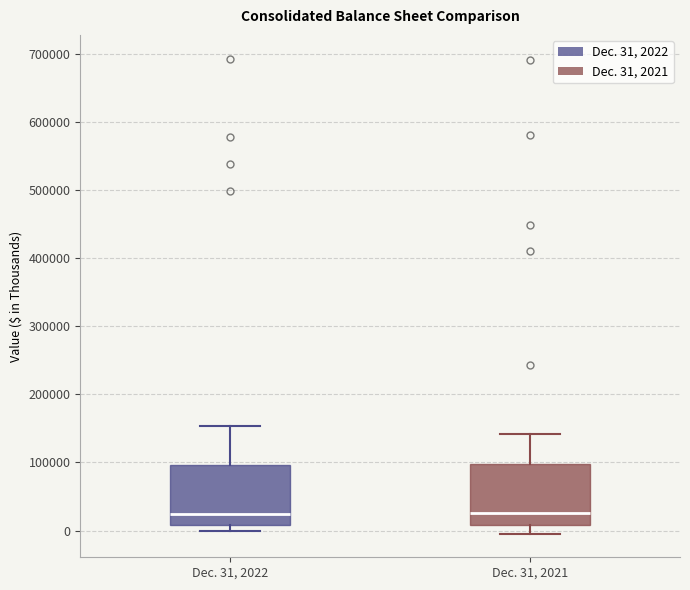

Where is the lower edge of the box for Dec. 31, 2022 on the y-axis? The values are not printed on the chart, so give them approximately, as read against the axis.

10000